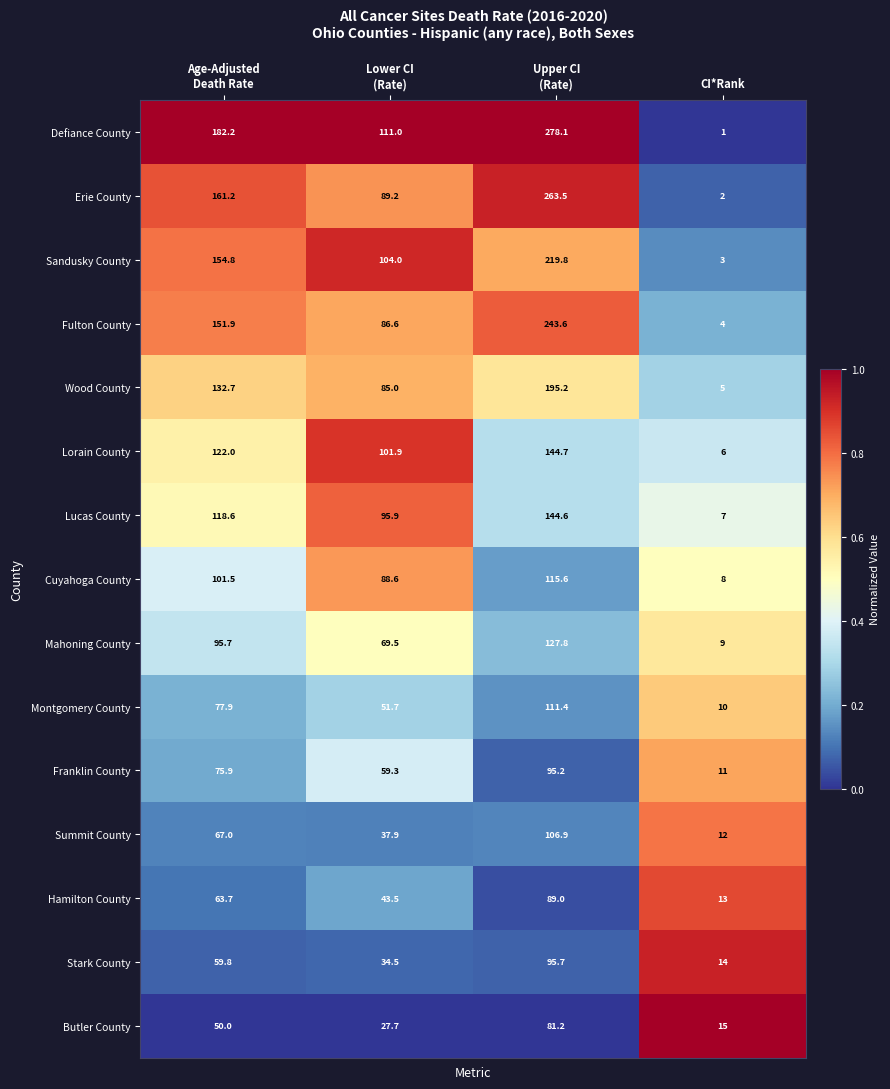

How many series are shown in this chart?

15